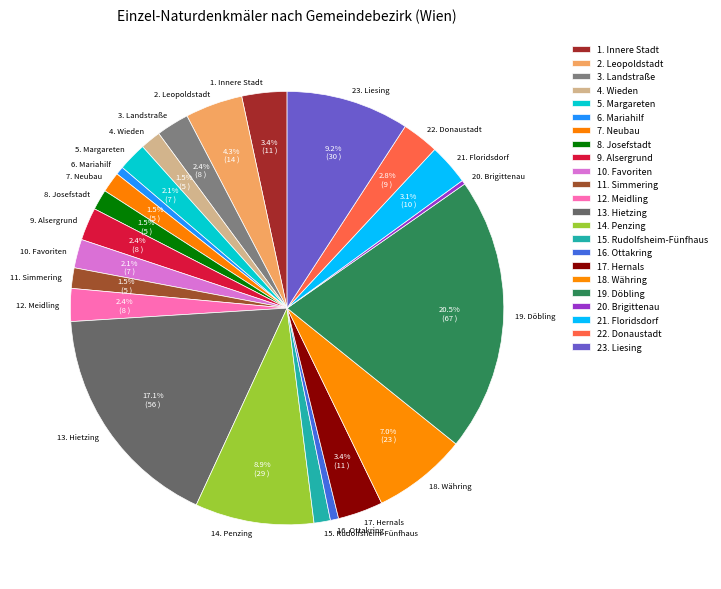

Is 23. Liesing the majority of the pie?

No